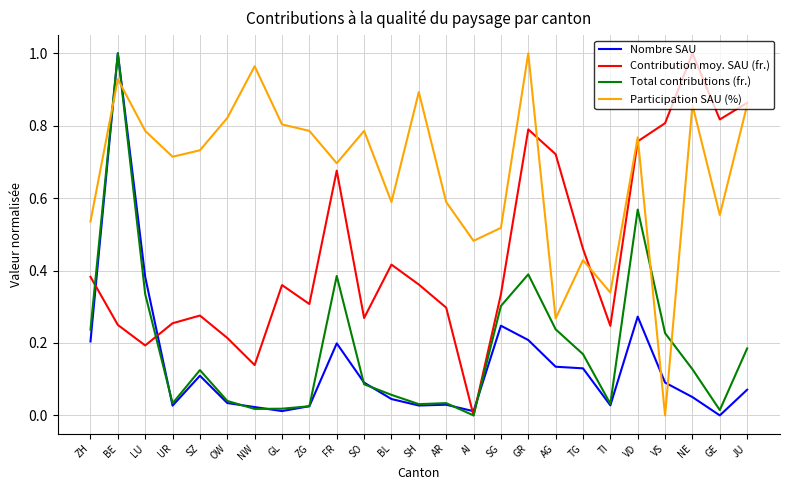

How many positive values does the Participation SAU (%) series have?

24